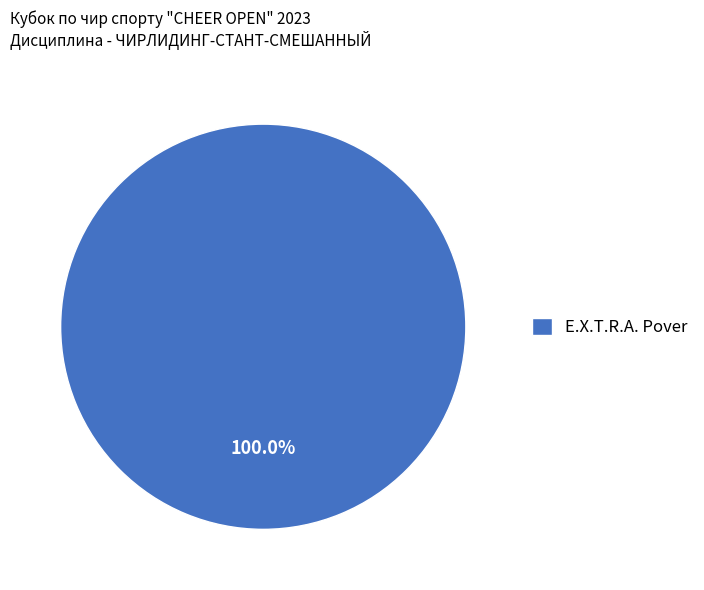

Is there a majority slice in this chart?

Yes